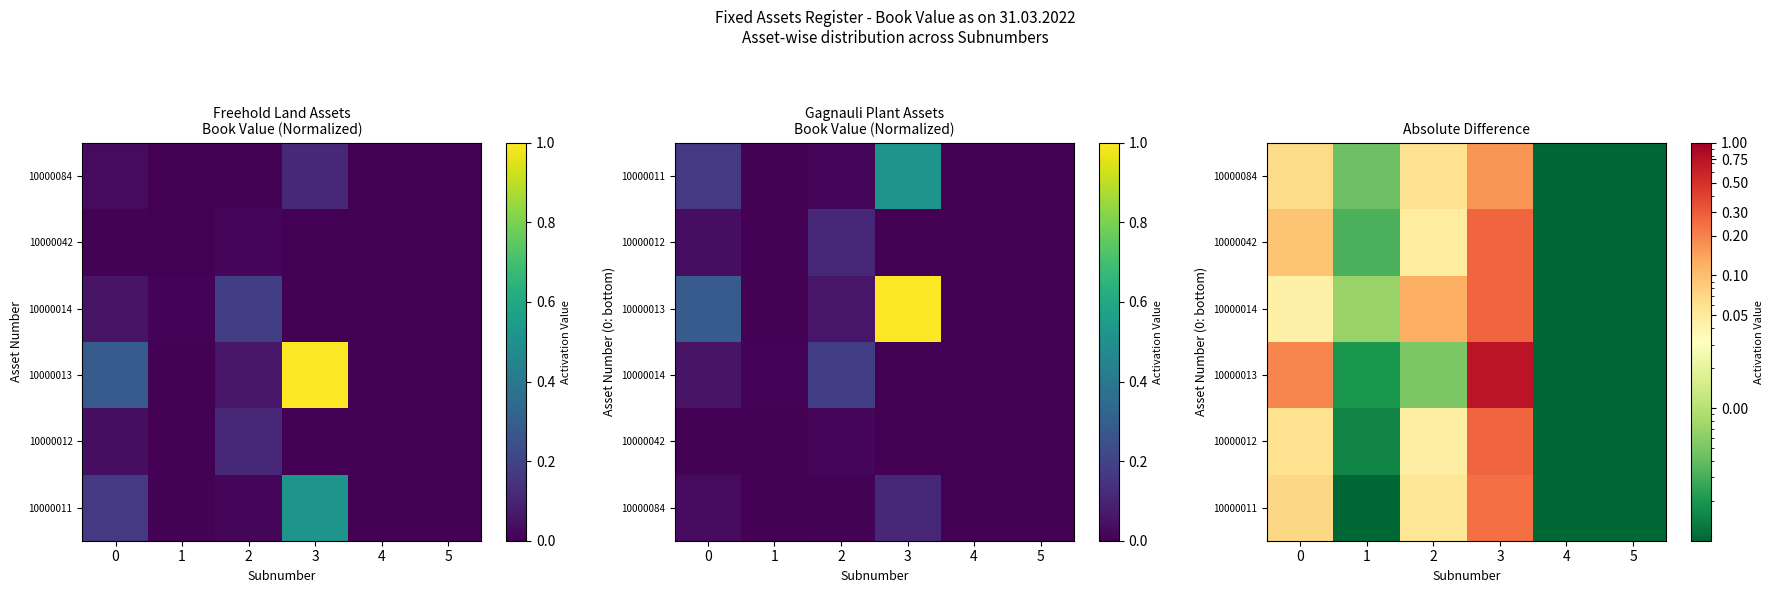

Rank the series by their maximum value, from highest to lowest.

10000013, 10000012, 10000014, 10000042, 10000011, 10000084